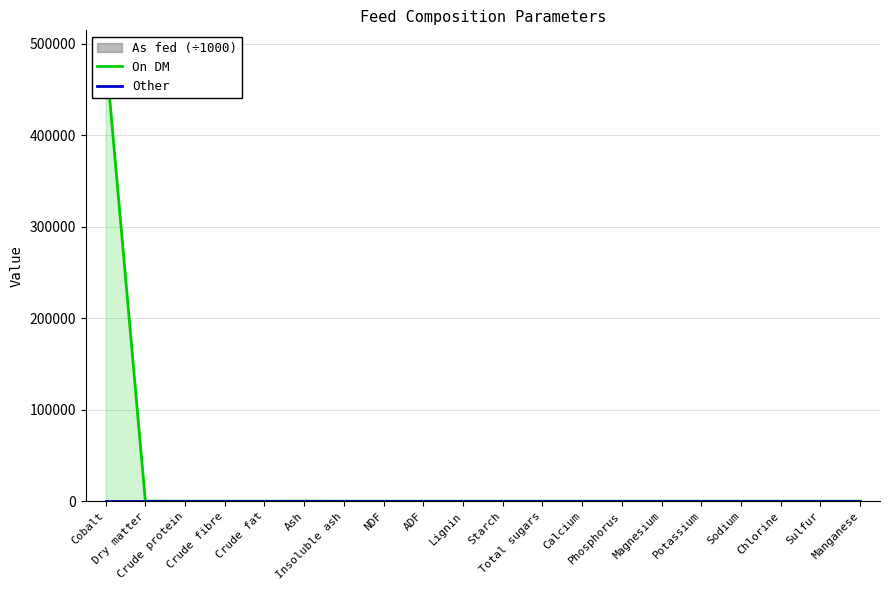

What is the sum of all On DM values?

490200